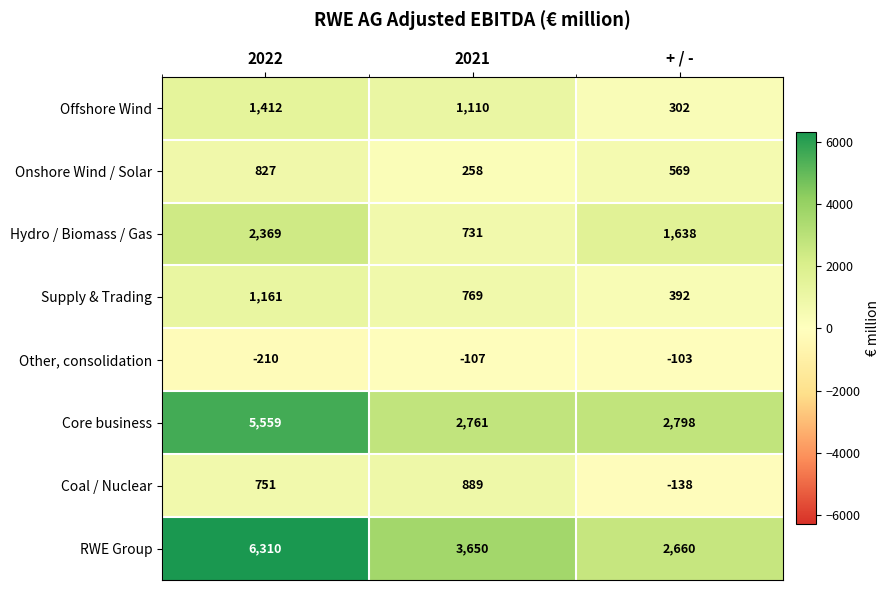

What is the difference between the Onshore Wind / Solar values at + / - and 2021?

311